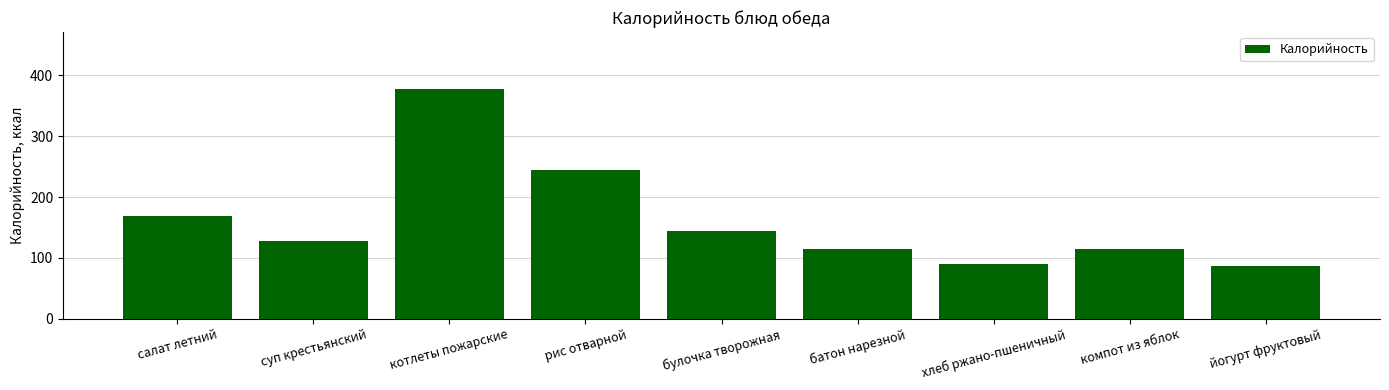

How many values are below 128?

4